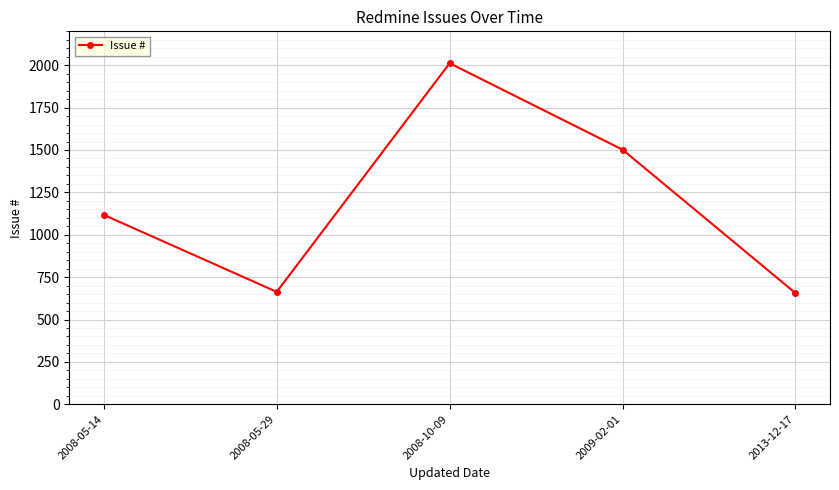

Is this an area chart (filled region under the line)?

No